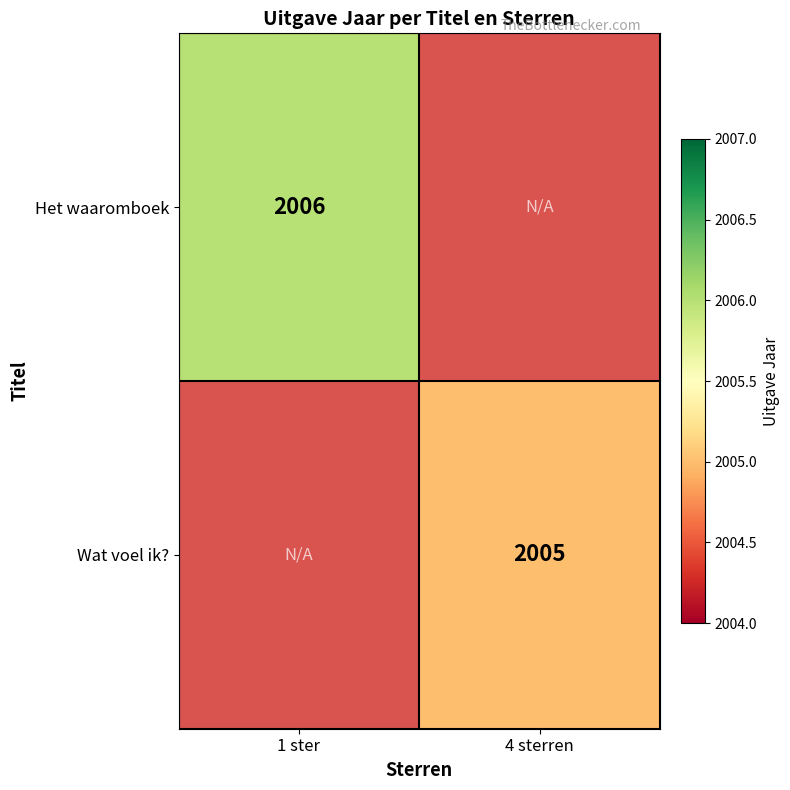

The value of Wat voel ik? at 4 sterren is 2005. True or false?

True